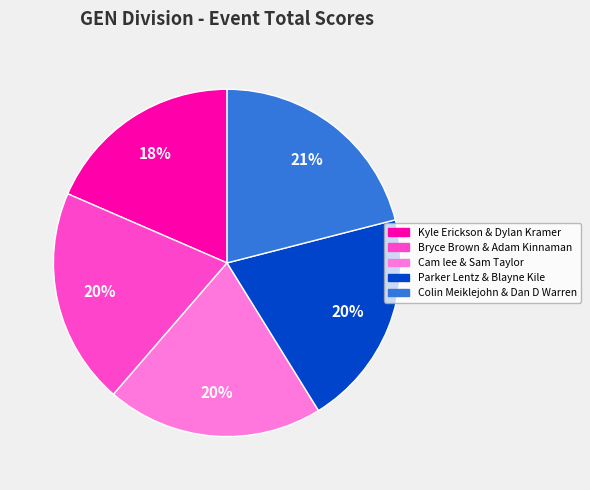

How many slices are in this pie chart?

5